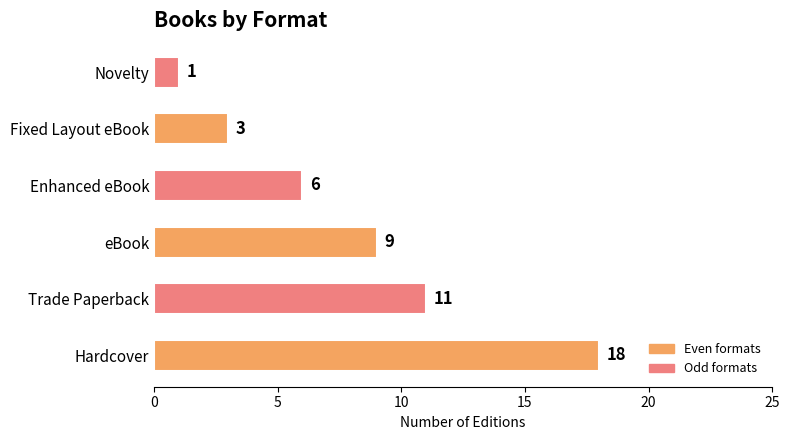

Is it true that the value at Hardcover is 6?

False